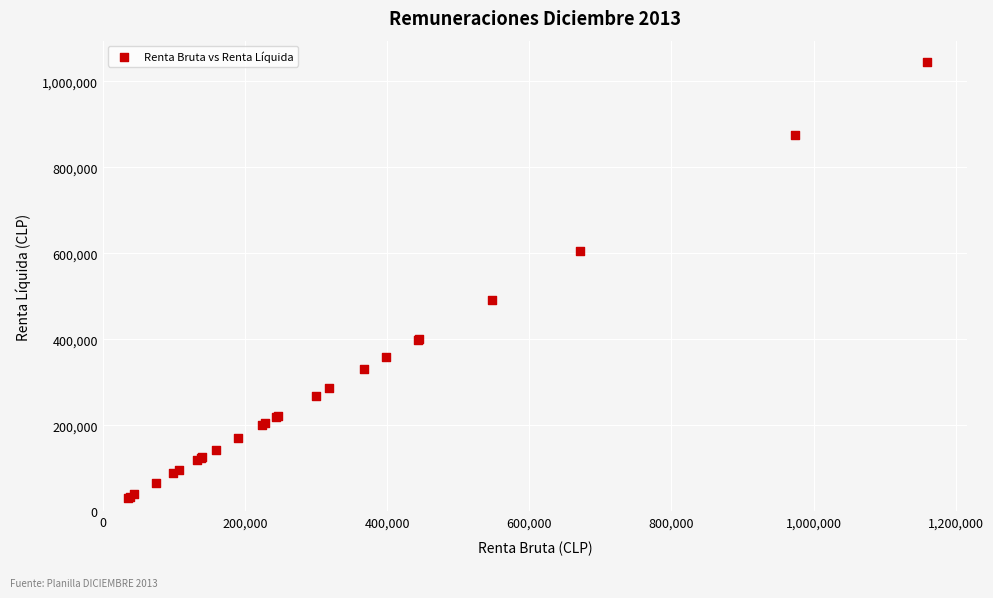

What Y value in the scatter plot is closest to 538200?

492507